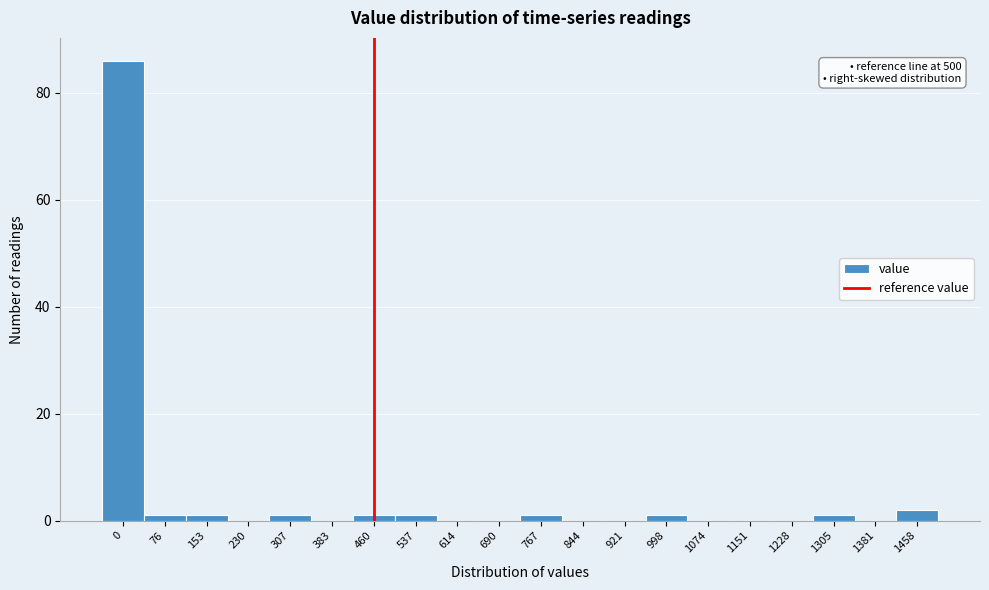

Reading left to right, what are all the values shown in this chart?

0=86	76=1	153=1	230=0	307=1	383=0	460=1	537=1	614=0	690=0	767=1	844=0	921=0	998=1	1074=0	1151=0	1228=0	1305=1	1381=0	1458=2